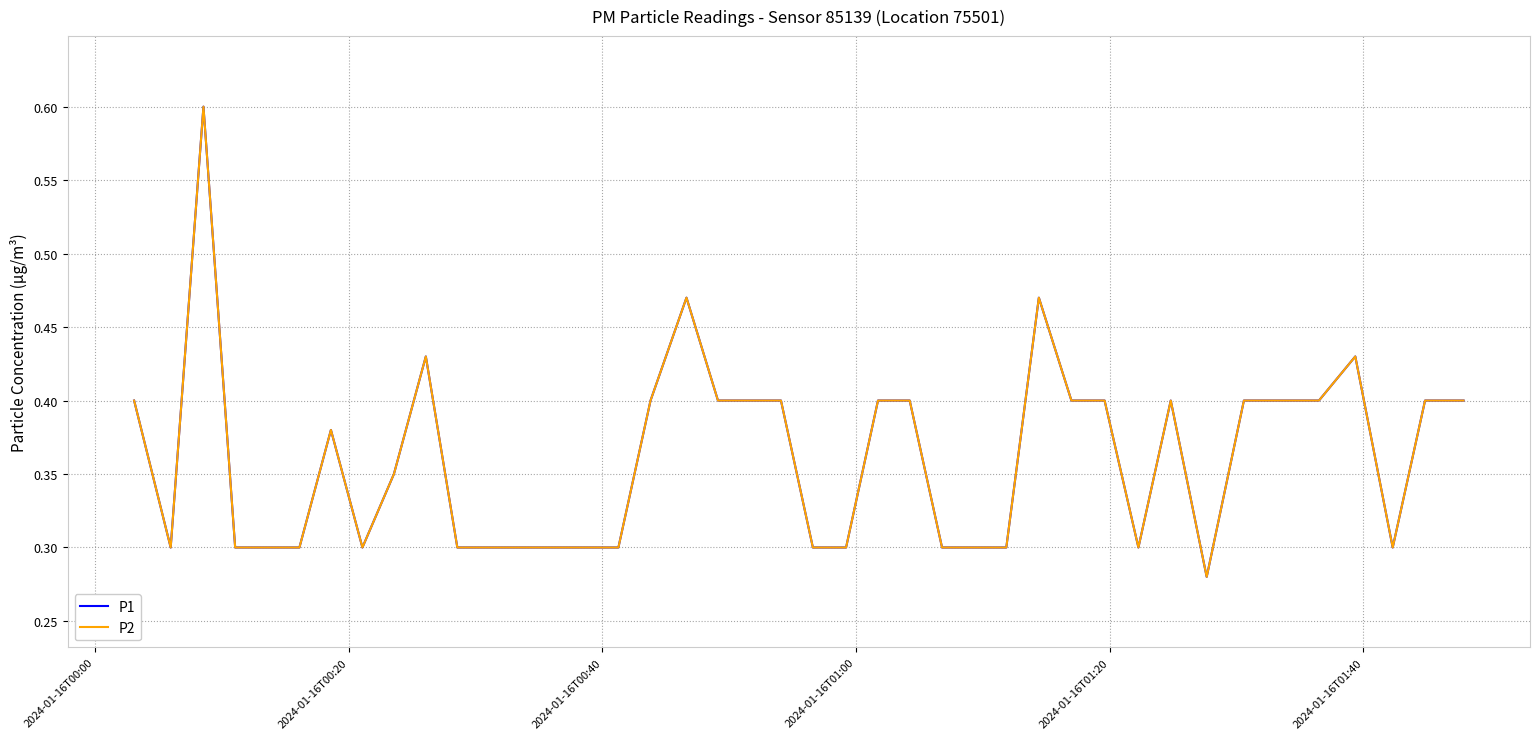

Is this an area chart (filled region under the line)?

No